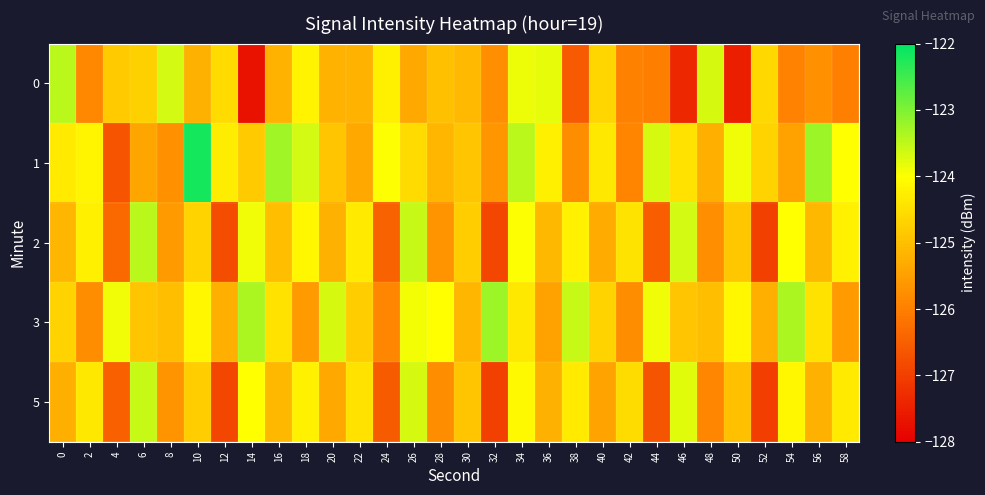

Reading left to right, transcribe all the data shown in this chart.

0: 0=-123.5	2=-125.9	4=-124.8	6=-124.7	8=-123.6	10=-125.2	12=-124.6	14=-127.7	16=-125.2	18=-124.2	20=-125.2	22=-125.2	24=-124.2	26=-125.4	28=-125.0	30=-125.1	32=-125.8	34=-123.9	36=-123.8	38=-126.6	40=-124.6	42=-126.0	44=-126.0	46=-127.4	48=-123.7	50=-127.5	52=-124.6	54=-126.0	56=-125.7	58=-126.0
1: 0=-124.3	2=-124.1	4=-126.7	6=-125.4	8=-125.7	10=-122.2	12=-124.3	14=-124.8	16=-123.3	18=-123.7	20=-124.9	22=-125.3	24=-124.0	26=-124.6	28=-125.1	30=-124.9	32=-125.7	34=-123.5	36=-124.2	38=-125.8	40=-124.3	42=-125.9	44=-123.7	46=-124.5	48=-125.2	50=-123.9	52=-124.7	54=-125.5	56=-123.2	58=-124.0
2: 0=-125.1	2=-124.2	4=-126.3	6=-123.5	8=-125.6	10=-124.7	12=-126.8	14=-123.9	16=-125.0	18=-124.1	20=-125.2	22=-124.3	24=-126.4	26=-123.6	28=-125.7	30=-124.8	32=-126.9	34=-124.0	36=-125.1	38=-124.2	40=-125.3	42=-124.4	44=-126.5	46=-123.7	48=-125.8	50=-124.9	52=-127.0	54=-124.0	56=-125.1	58=-124.2
3: 0=-124.7	2=-125.8	4=-123.9	6=-124.9	8=-125.0	10=-124.1	12=-125.2	14=-123.3	16=-124.5	18=-125.6	20=-123.7	22=-124.8	24=-125.9	26=-123.9	28=-124.0	30=-125.1	32=-123.2	34=-124.3	36=-125.5	38=-123.6	40=-124.7	42=-125.8	44=-123.9	46=-124.9	48=-125.0	50=-124.1	52=-125.2	54=-123.3	56=-124.5	58=-125.6
5: 0=-125.2	2=-124.3	4=-126.5	6=-123.6	8=-125.7	10=-124.8	12=-126.9	14=-124.0	16=-125.1	18=-124.2	20=-125.3	22=-124.4	24=-126.6	26=-123.7	28=-125.8	30=-124.9	32=-127.0	34=-124.1	36=-125.2	38=-124.3	40=-125.4	42=-124.5	44=-126.7	46=-123.8	48=-125.9	50=-125.0	52=-127.0	54=-124.1	56=-125.2	58=-124.3